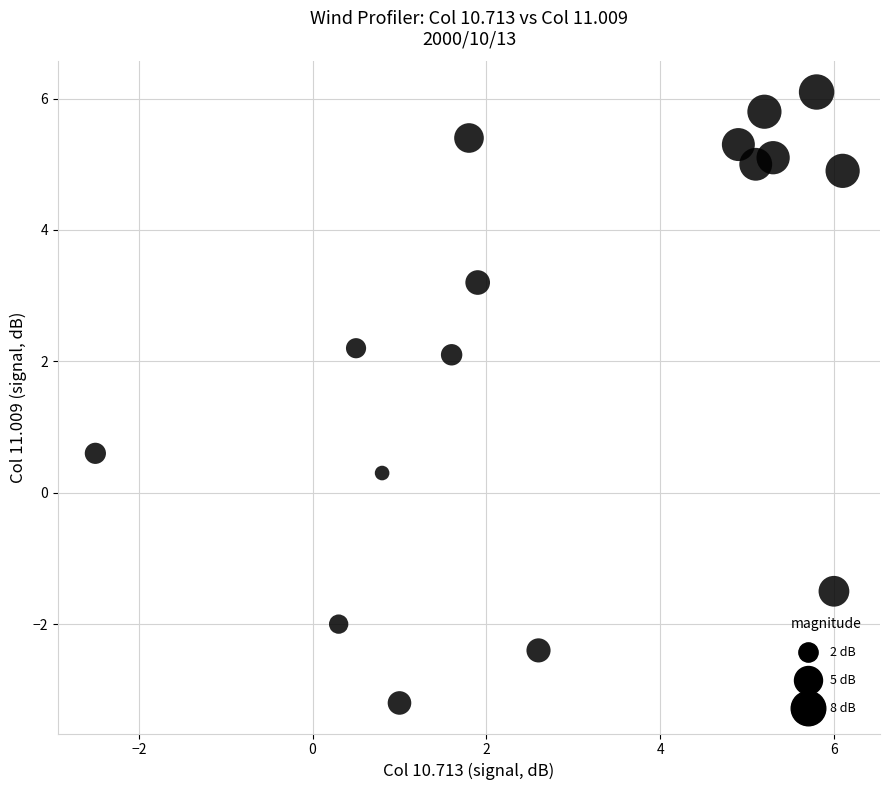

What is the range of X values (max minus min)?

8.6